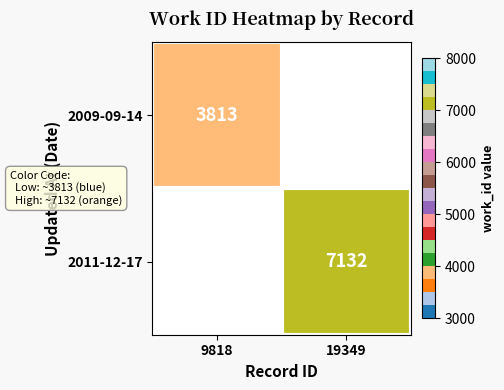

What is the maximum value shown in the chart?

7132.0